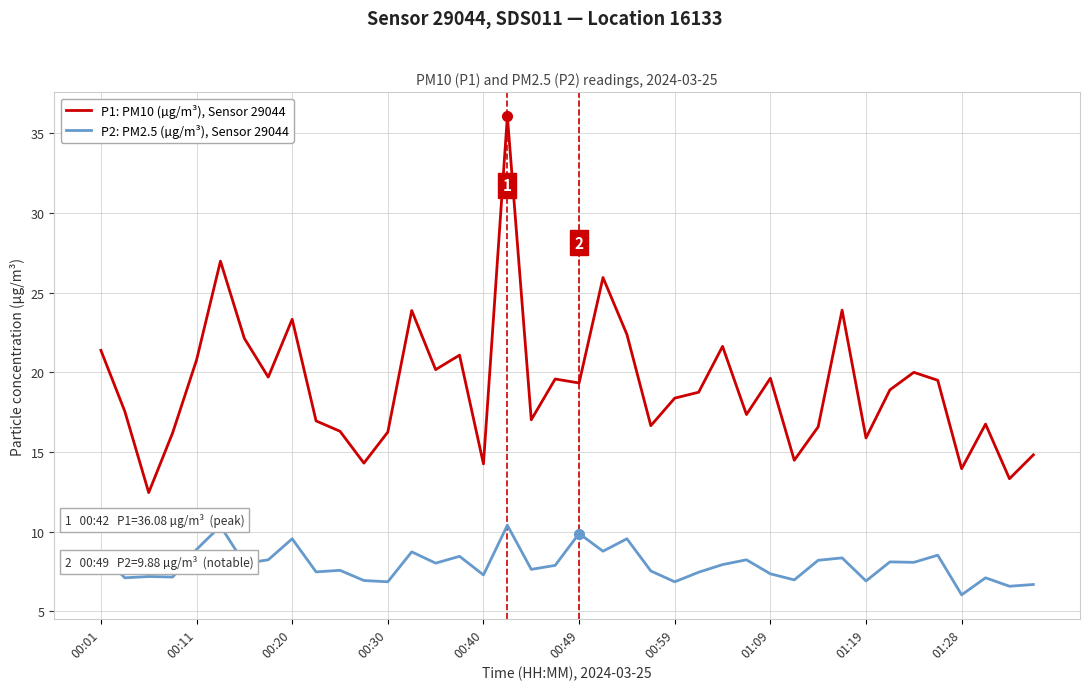

List the series in order of their overall mean, lowest first.

P2: PM2.5 (µg/m³), Sensor 29044, P1: PM10 (µg/m³), Sensor 29044